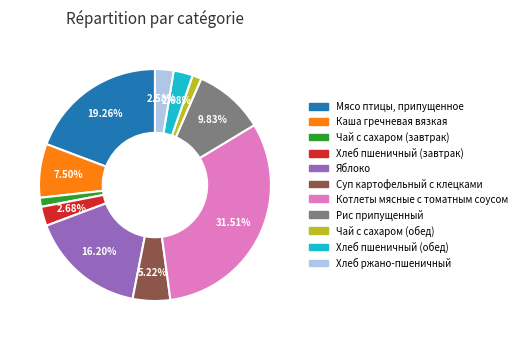

Do Суп картофельный с клецками and Чай с сахаром (обед) together represent more than half of the pie?

No